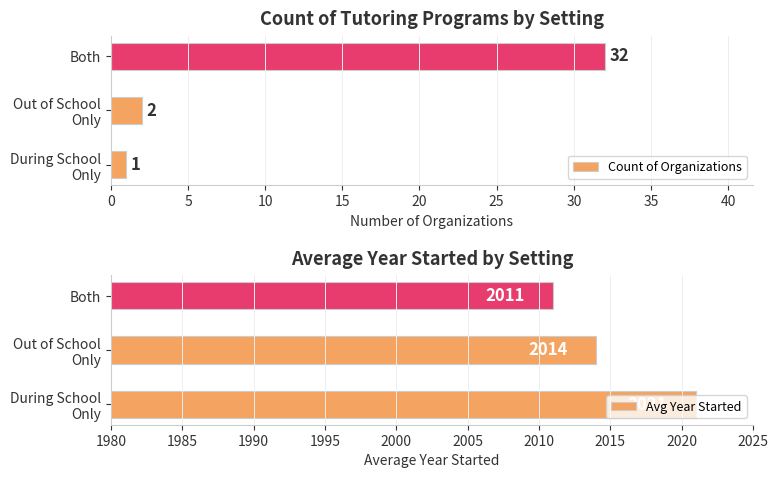

The Count of Organizations series shows 32 at Both. True or false?

True